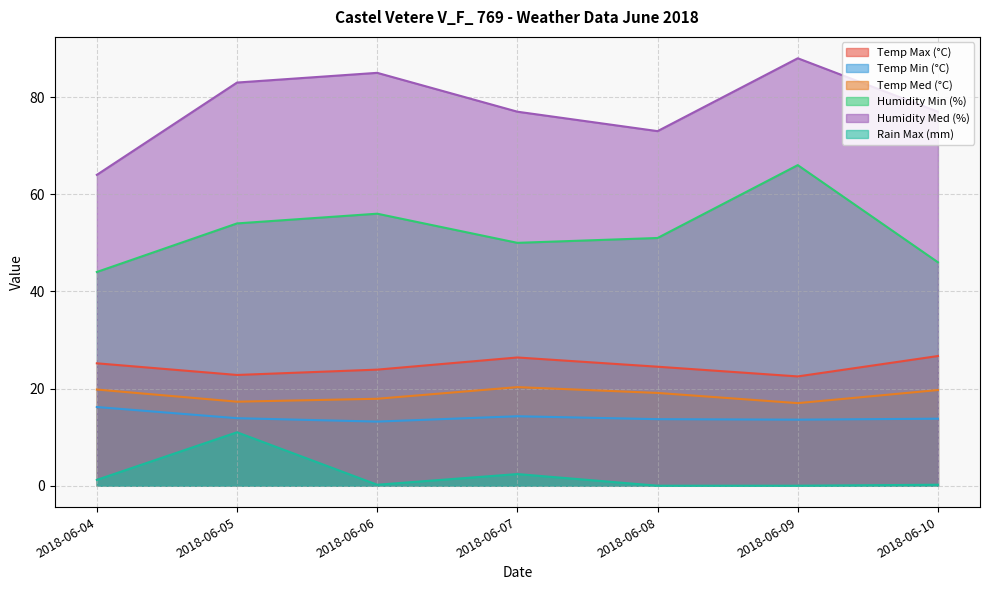

Rank the series by their maximum value, from highest to lowest.

Humidity Med (%), Humidity Min (%), Temp Max (°C), Temp Med (°C), Temp Min (°C), Rain Max (mm)